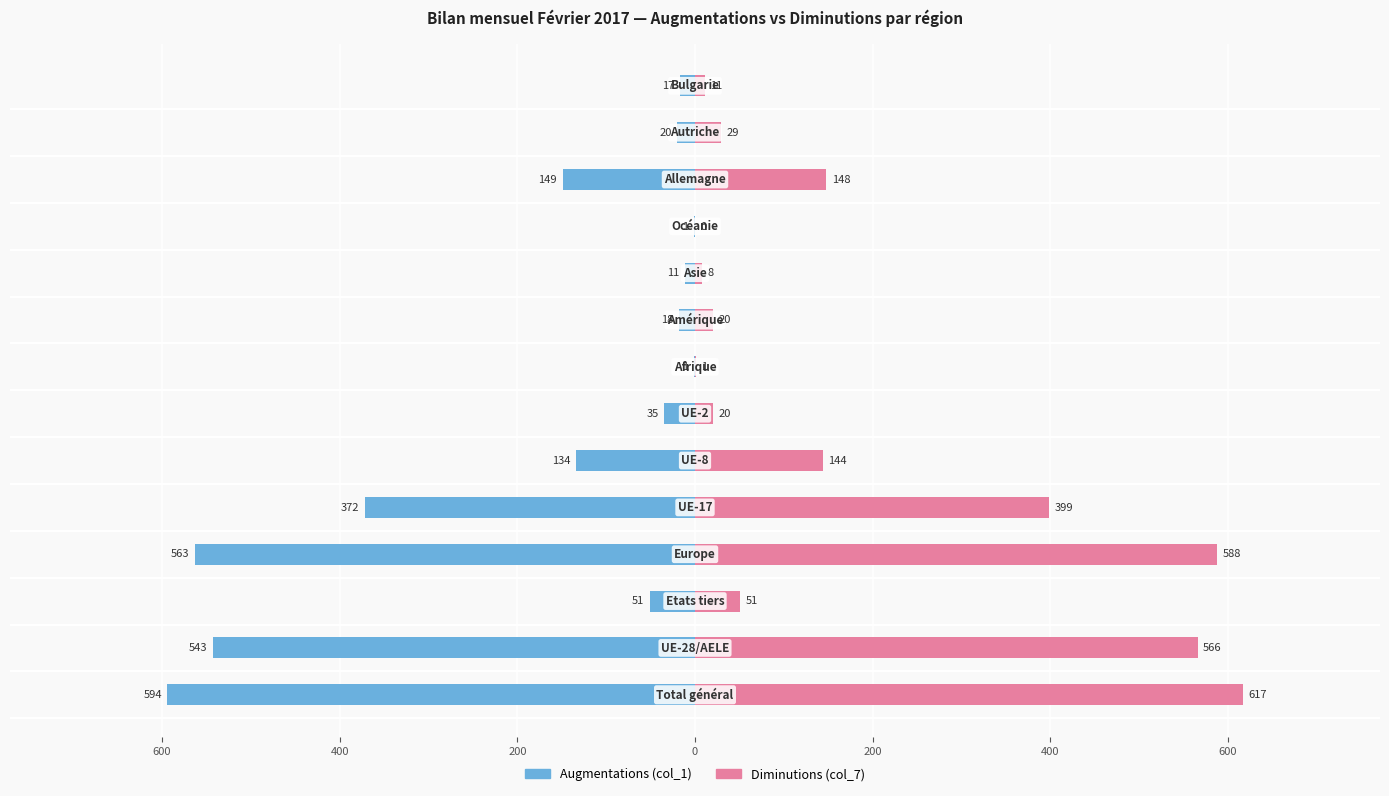

The Augmentations (col_1) series shows -11 at 13. True or false?

False